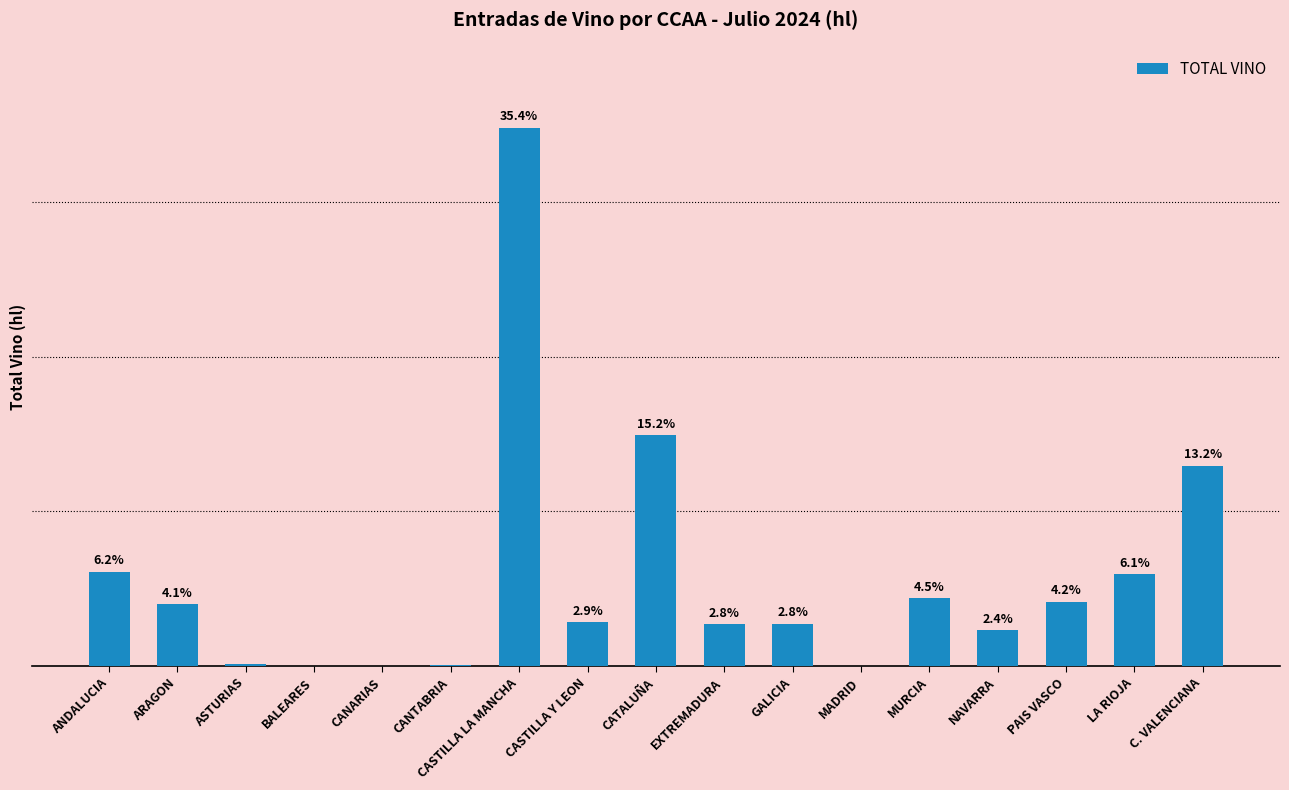

List the labels in order of value, largest first.

CASTILLA LA MANCHA, CATALUÑA, C. VALENCIANA, ANDALUCIA, LA RIOJA, MURCIA, PAIS VASCO, ARAGON, CASTILLA Y LEON, GALICIA, EXTREMADURA, NAVARRA, ASTURIAS, CANTABRIA, BALEARES, MADRID, CANARIAS